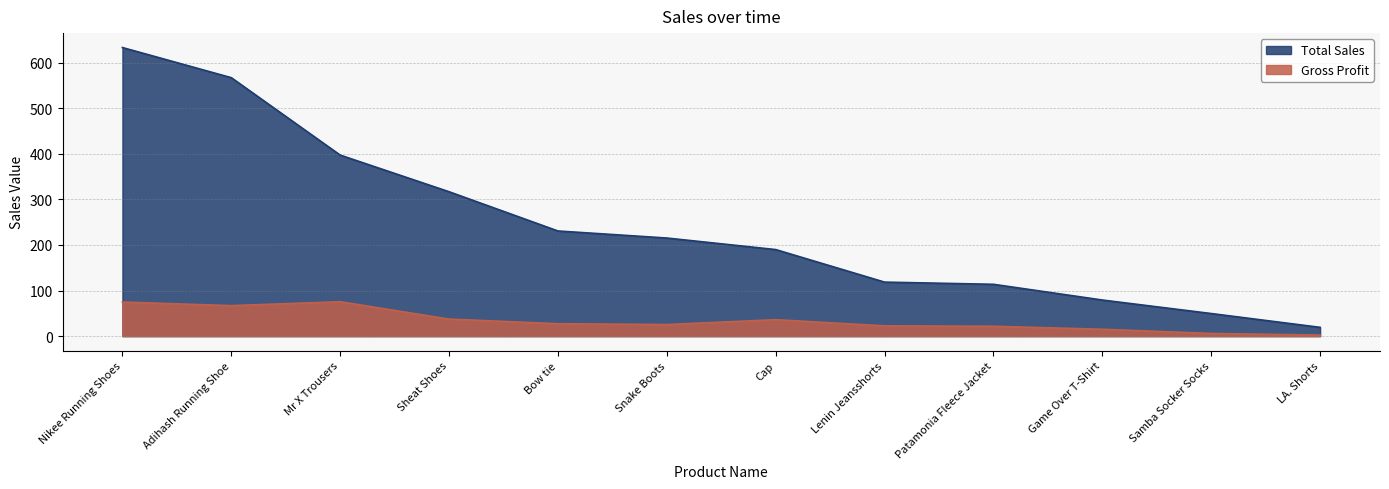

The value of Gross Profit at Cap is 36.1. True or false?

True